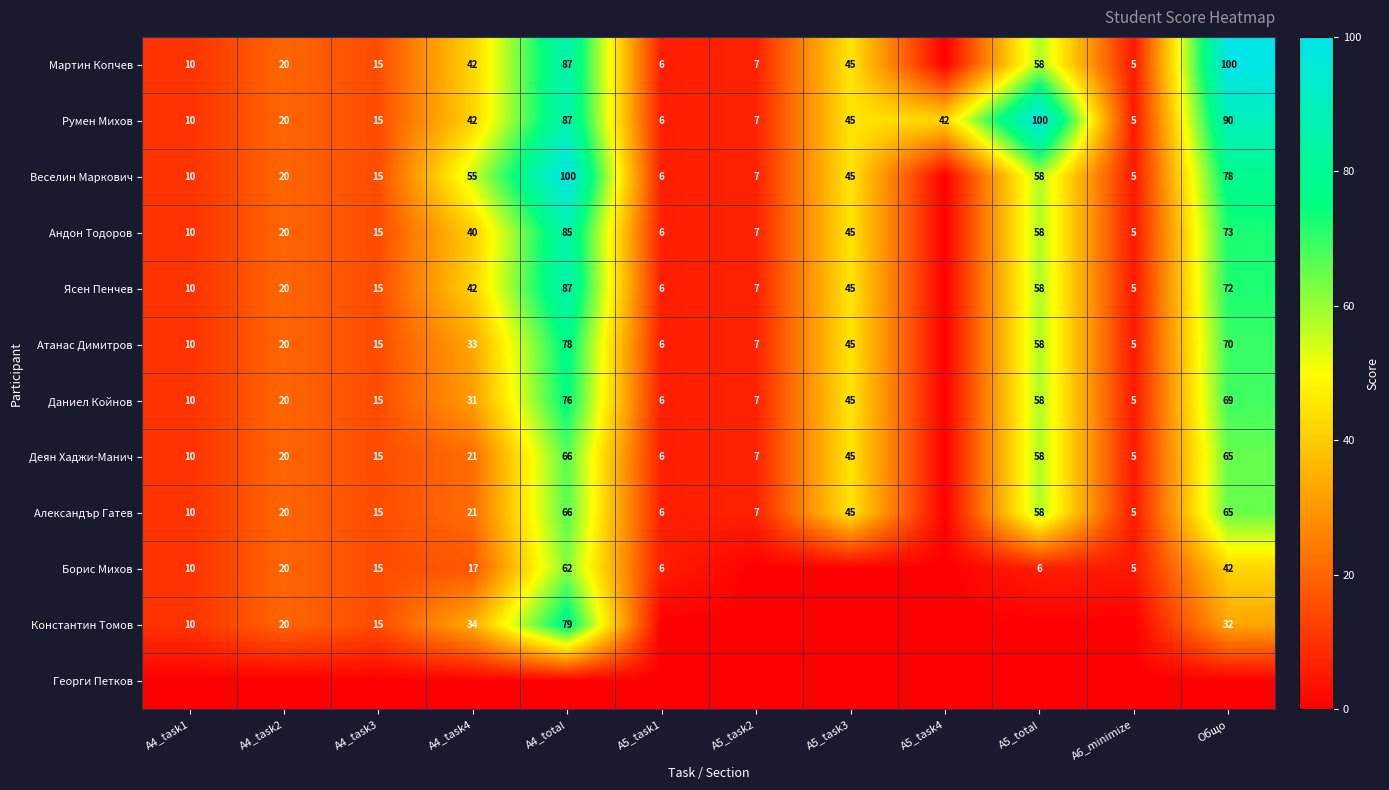

Is the value of Атанас Димитров at A5_task2 greater than the value of Даниел Койнов at A4_task2?

No